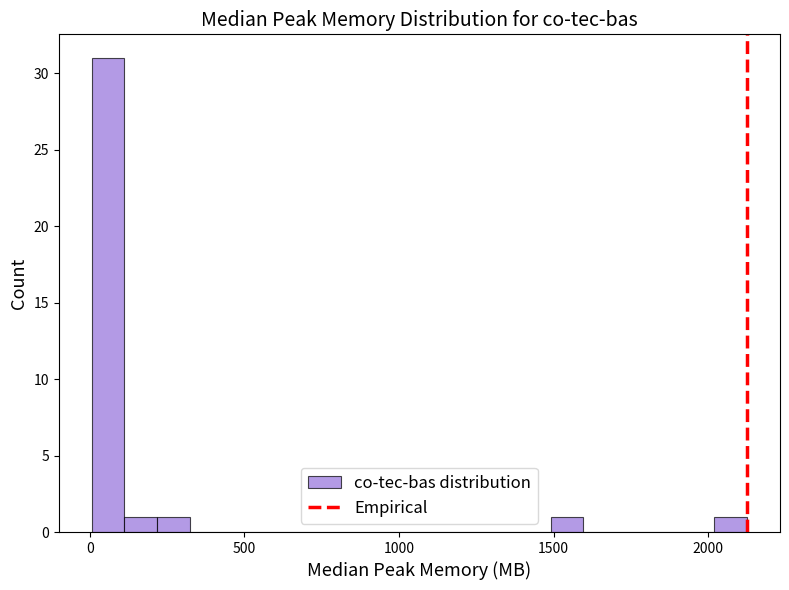

Read against the x-axis, roughly where is the centre of the tallest bar?

50